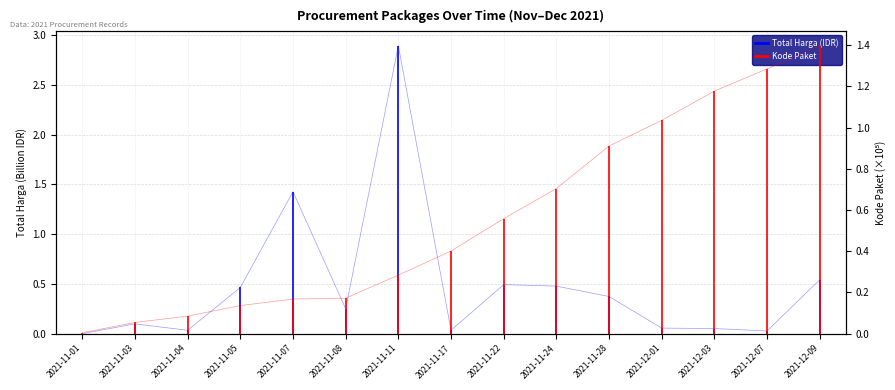

At which label does Total Harga (IDR) reach its minimum?

2021-11-01